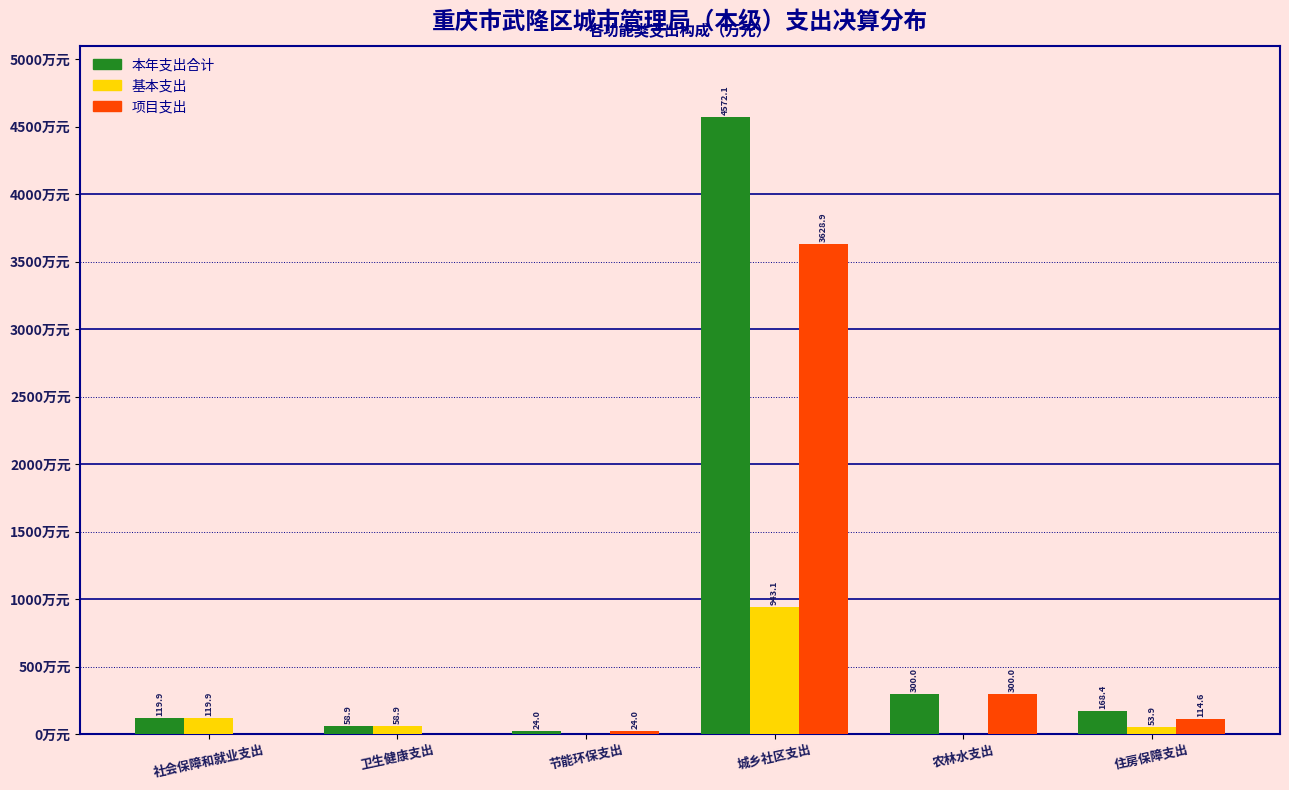

Which label corresponds to the largest value in the chart?

城乡社区支出